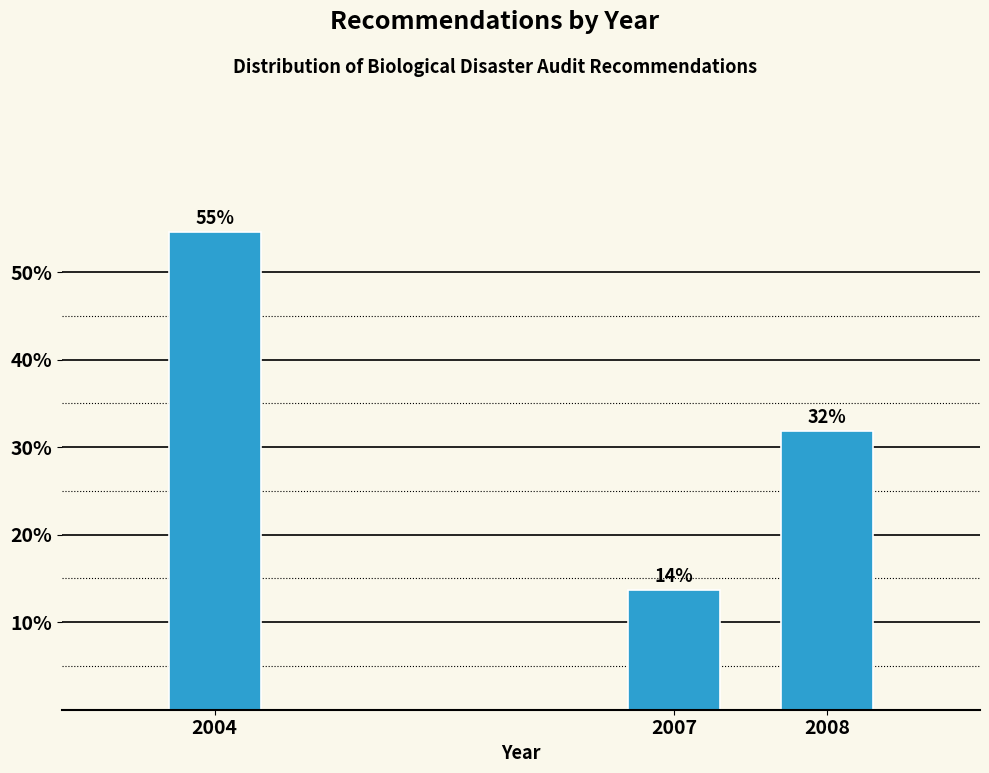

How many bars are there in total?

3